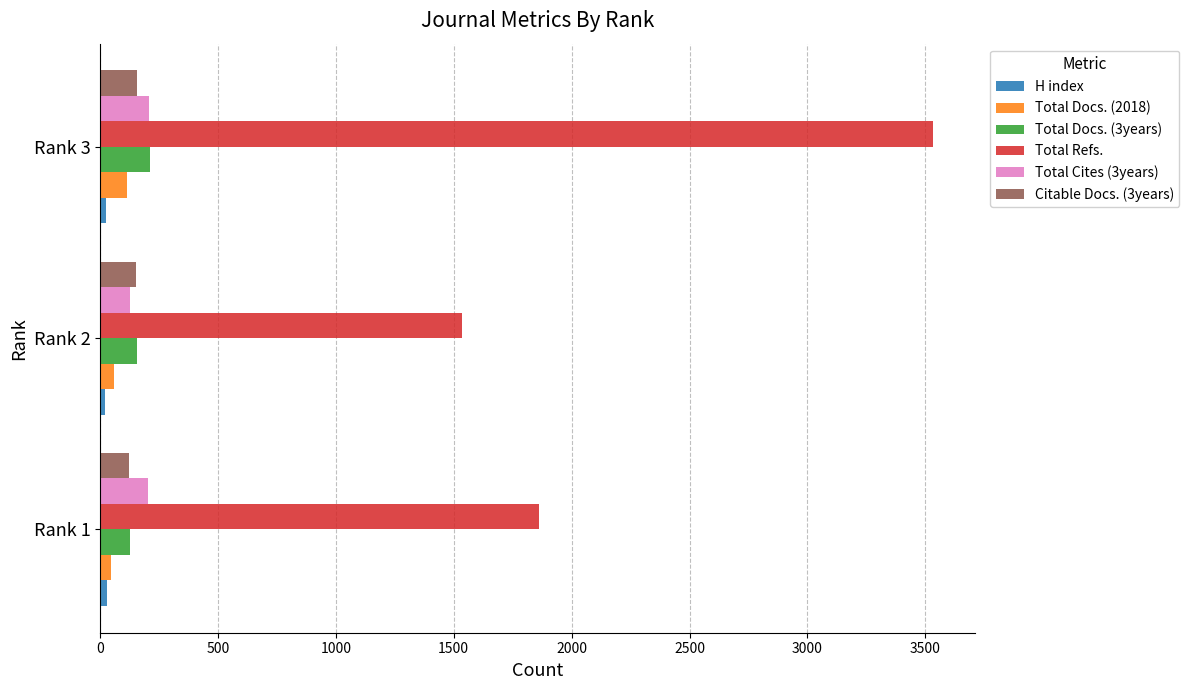

Which series has the largest total across all categories?

Total Refs.